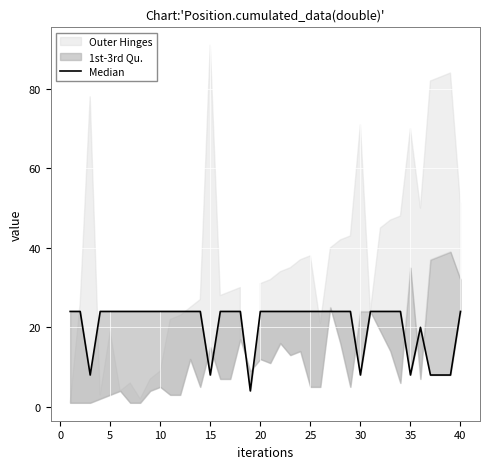

Reading left to right, list all the values displayed in this chart.

24	24	8	24	24	24	24	24	24	24	24	24	24	24	8	24	24	24	4	24	24	24	24	24	24	24	24	24	24	8	24	24	24	24	8	20	8	8	8	24